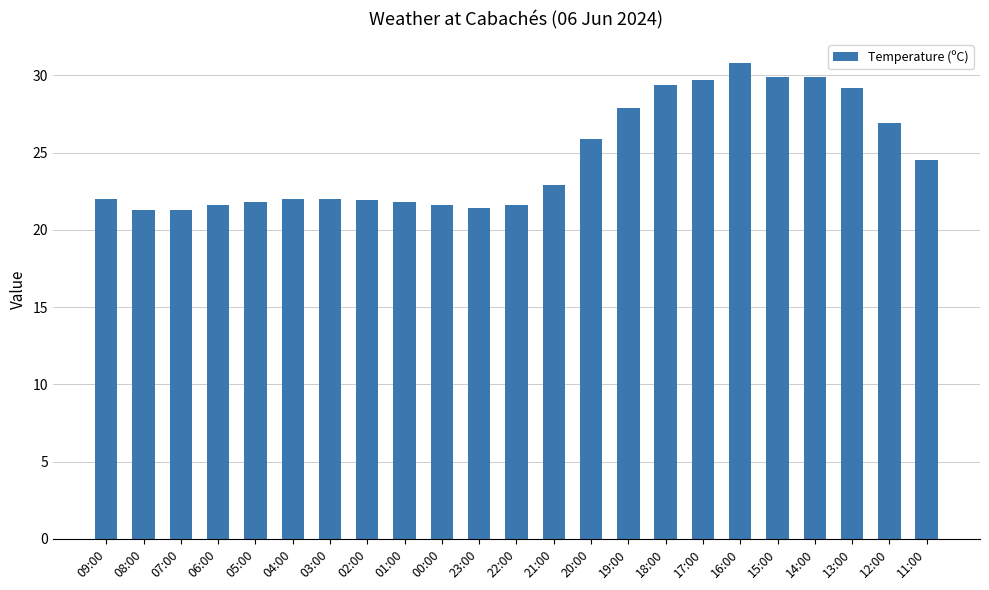

What position from the left is 16:00?

18